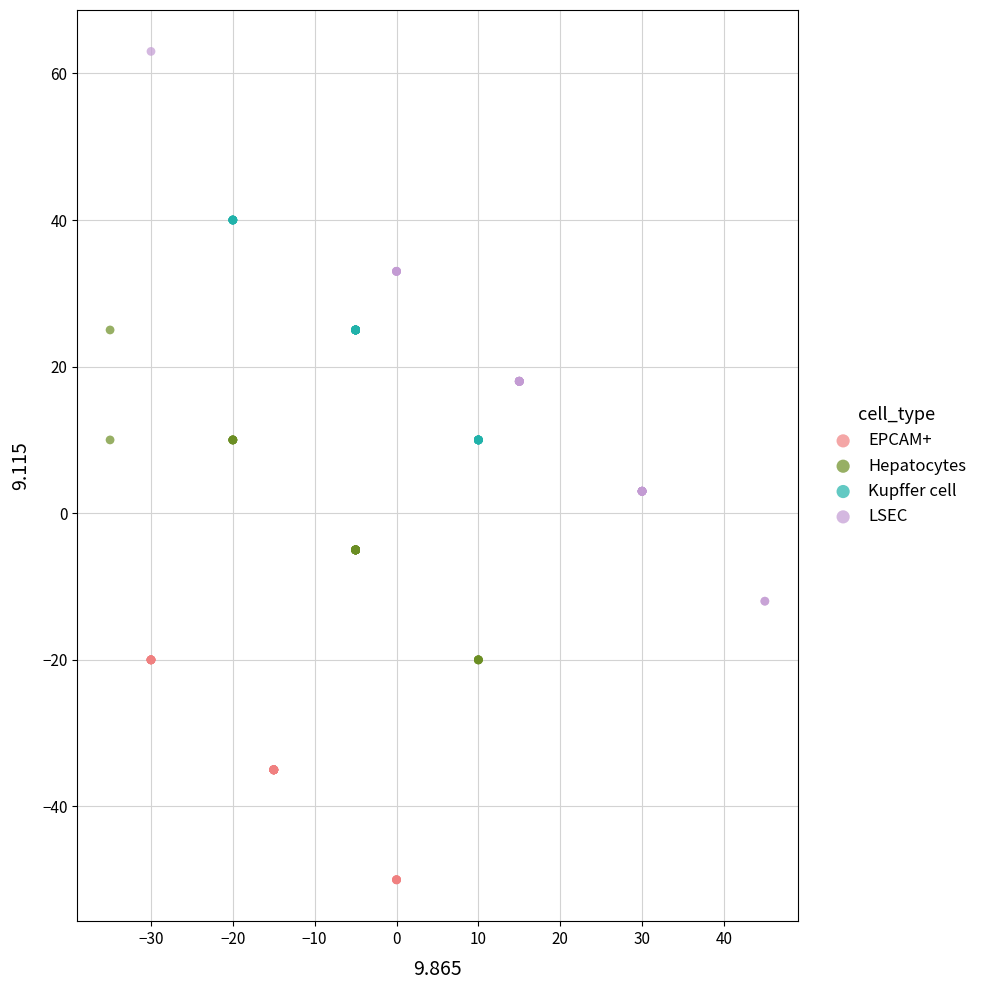

What are all the series names shown in the legend?

EPCAM+, Hepatocytes, Kupffer cell, LSEC